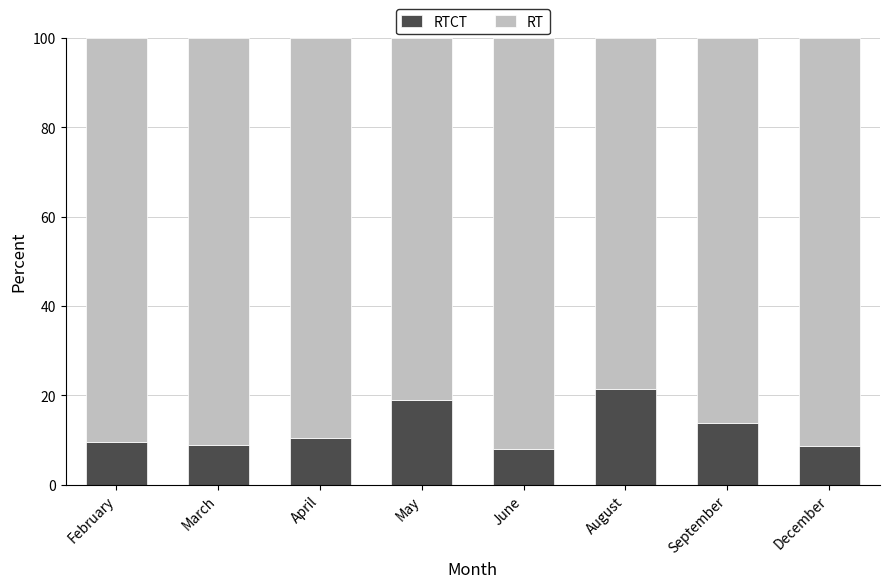

What is the total value across all series at June?

100.0